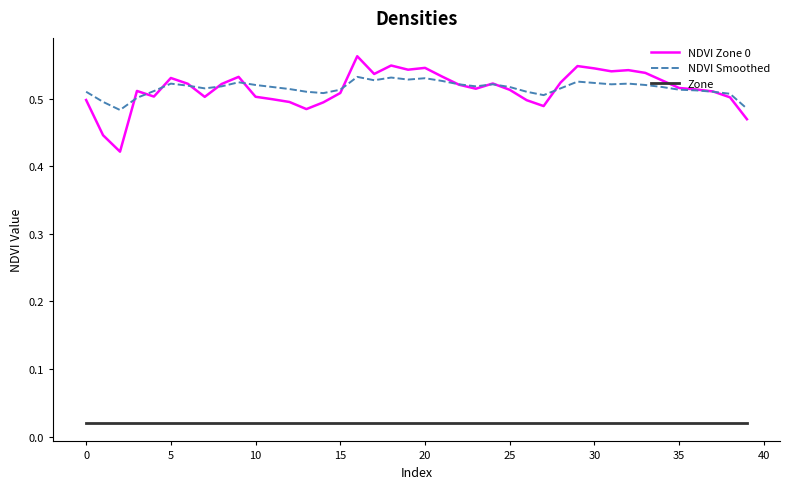

True or false: NDVI Zone 0 and Zone intersect in this chart.

False